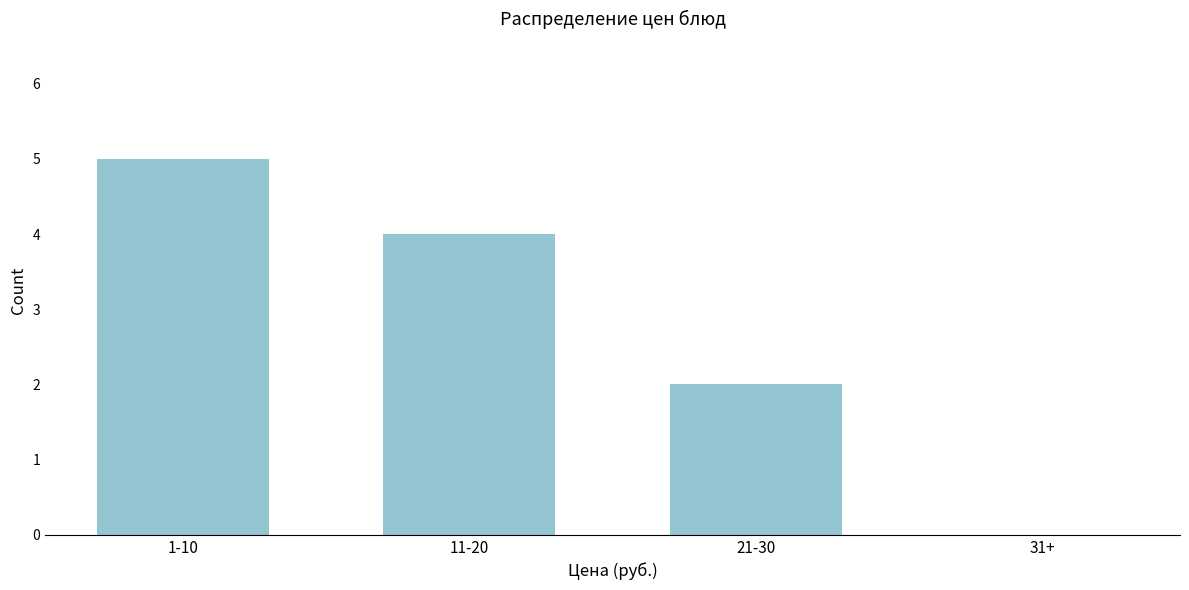

Reading left to right, what are all the values shown in this chart?

1-10=5	11-20=4	21-30=2	31+=0